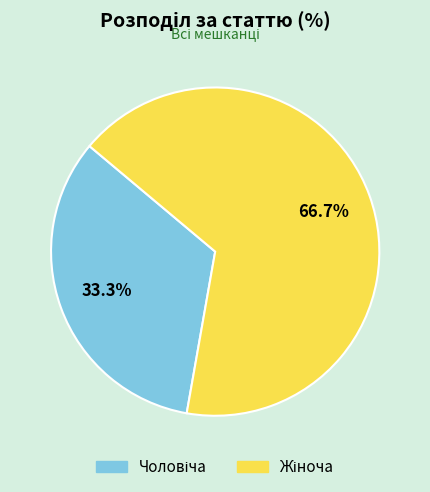

Which category has the smallest portion of the pie?

Чоловіча